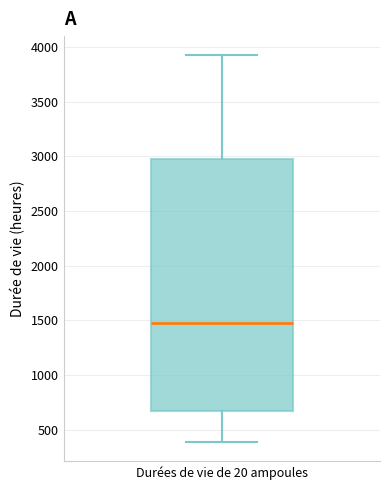

Where does the upper whisker of the box for Durées de vie de 20 ampoules end on the y-axis? The values are not printed on the chart, so give them approximately, as read against the axis.

3900